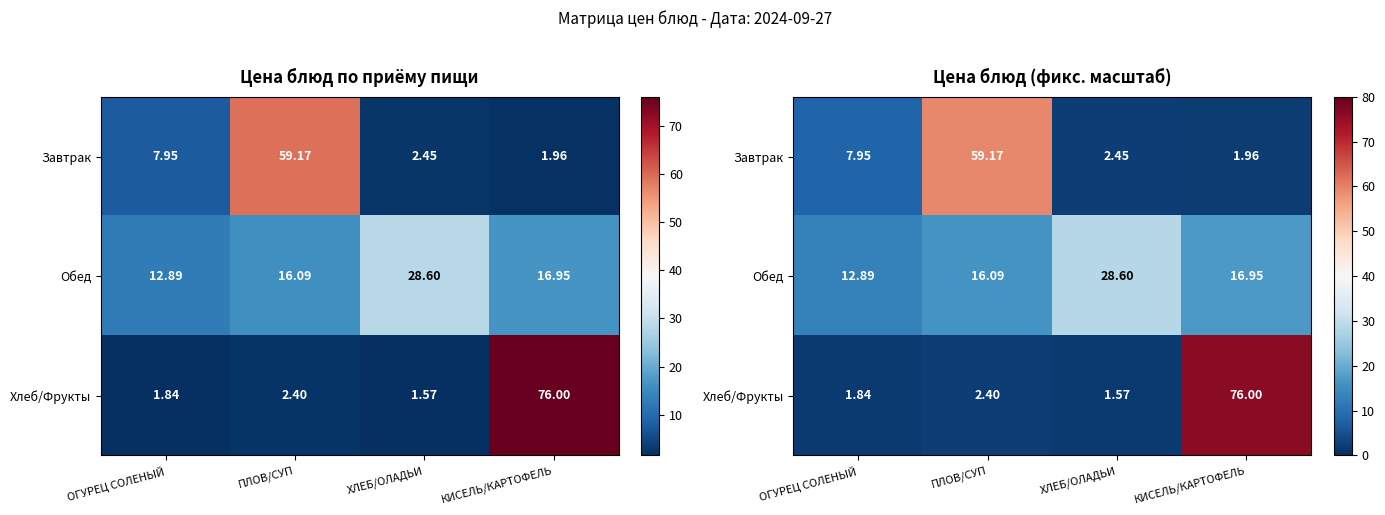

What is the spread (max minus min) of values at ОГУРЕЦ СОЛЕНЫЙ?

11.1